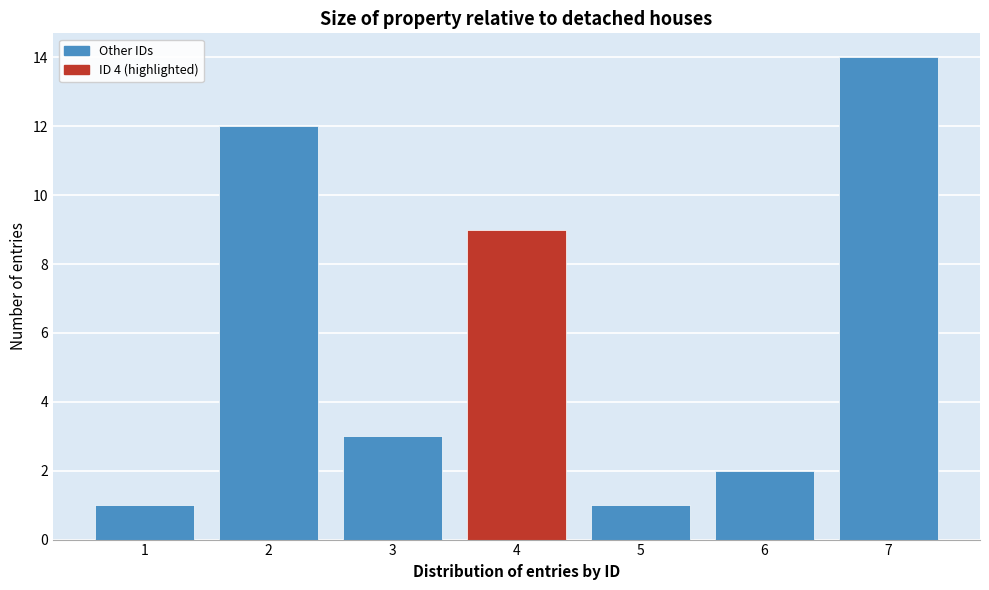

Over which range of the x-axis is the bar tallest?

6.5 to 7.5